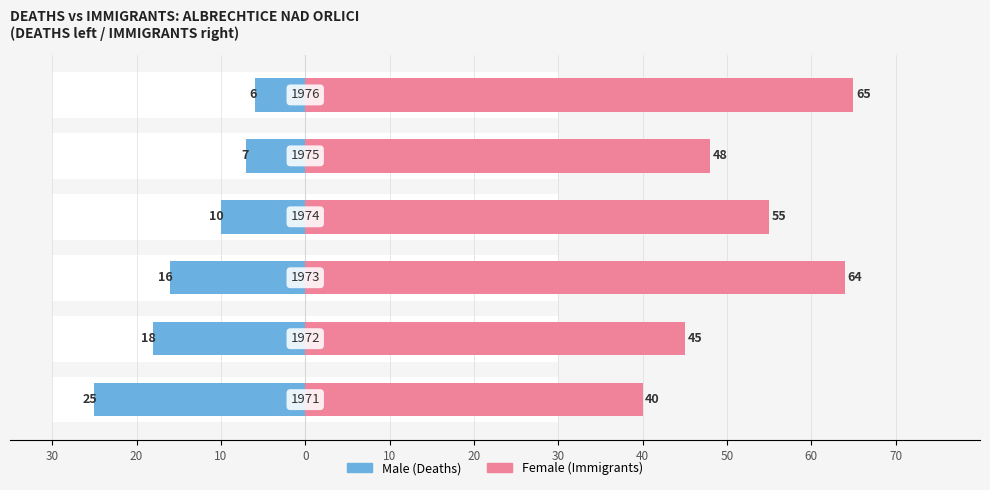

Between 0 and 10, which is larger?

10